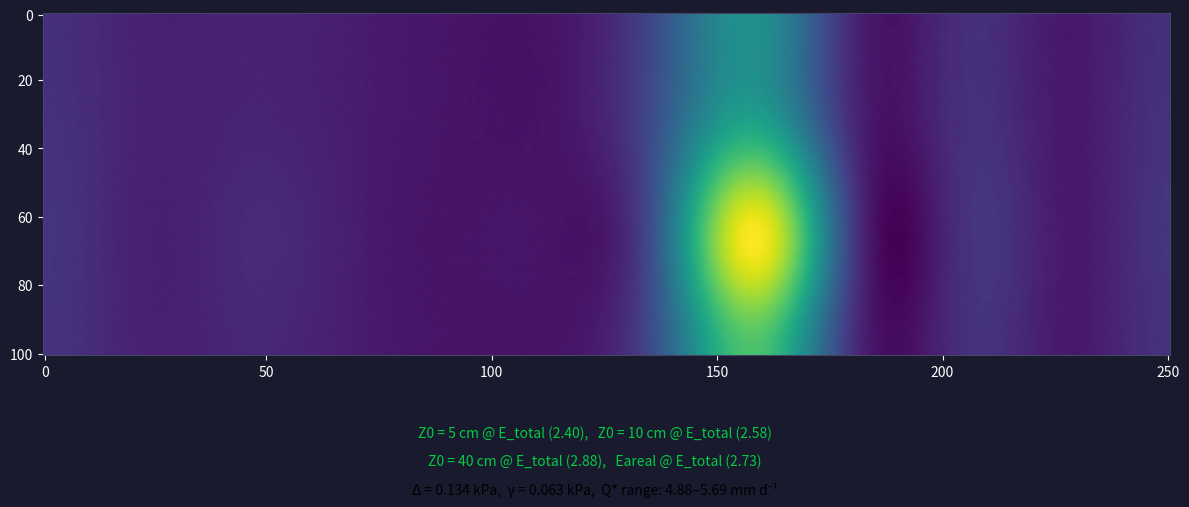

The 10 series shows 0.1 at 4. True or false?

False